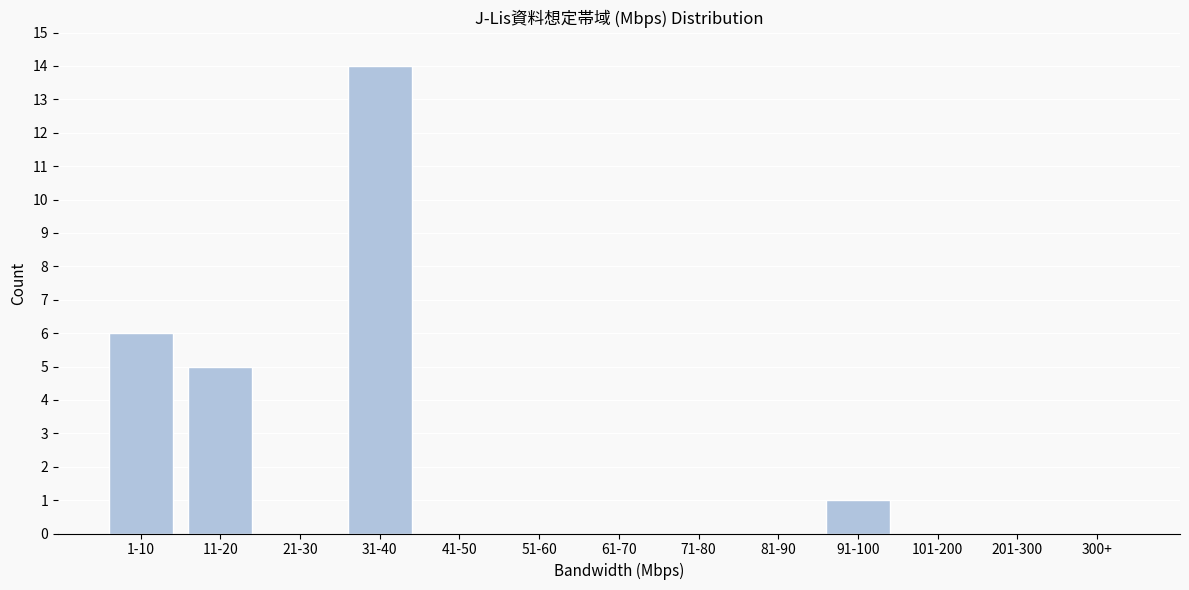

Reading left to right, what are all the values shown in this chart?

1-10=6	11-20=5	21-30=0	31-40=14	41-50=0	51-60=0	61-70=0	71-80=0	81-90=0	91-100=1	101-200=0	201-300=0	300+=0